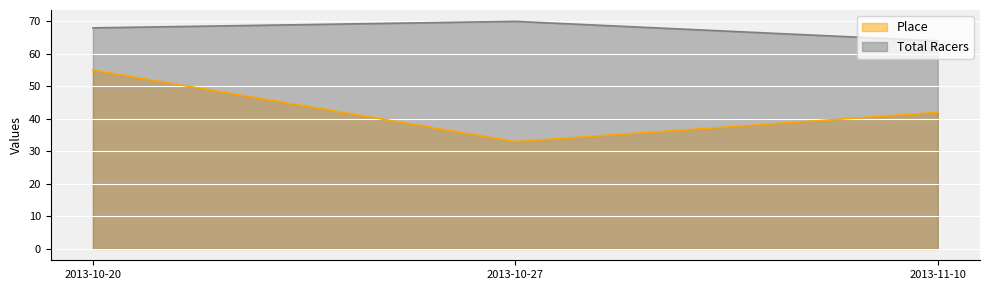

How many lines are shown in the chart?

2